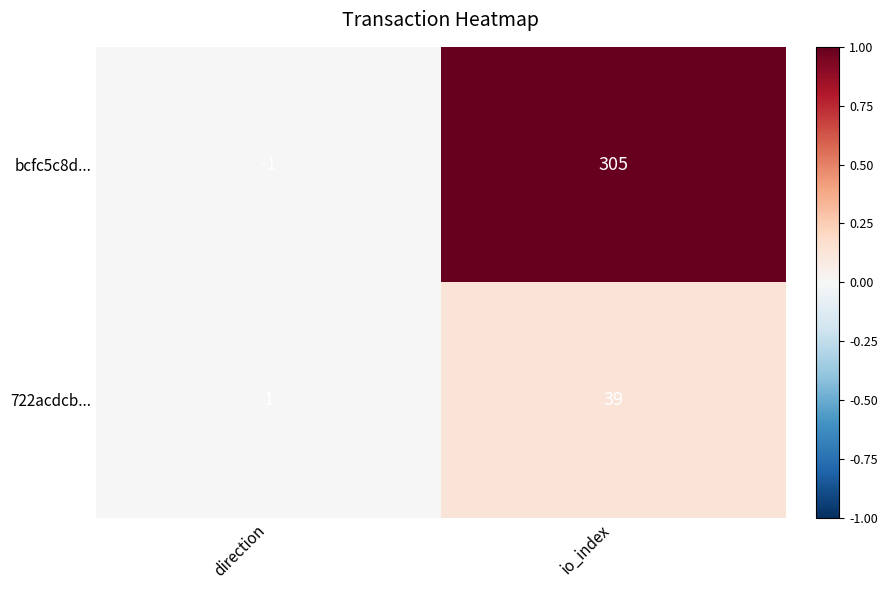

Which series has the widest spread of values?

bcfc5c8d...